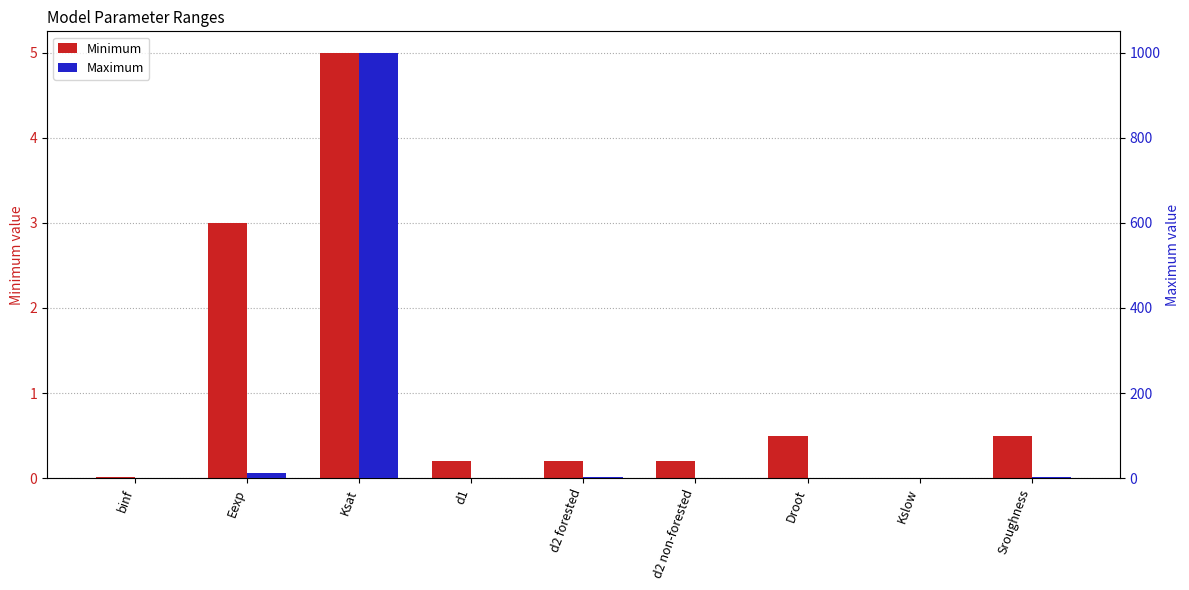

Which category has the lowest value in the Minimum series?

Kslow